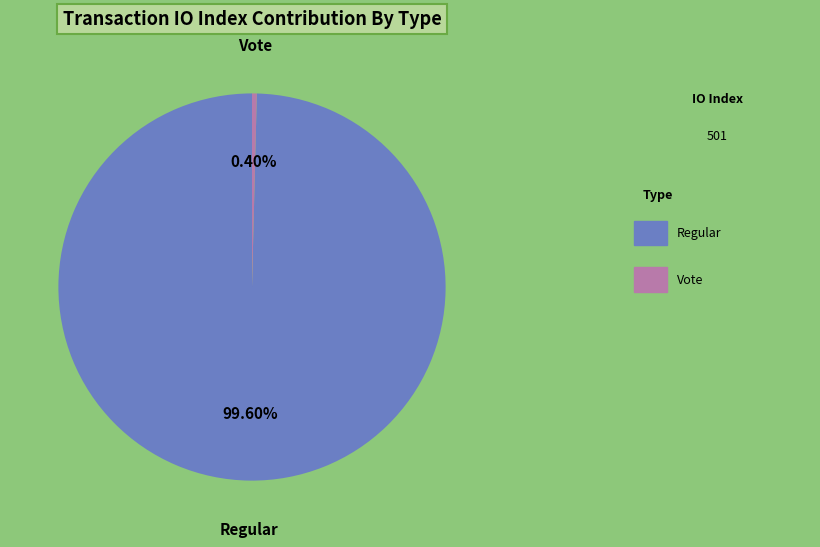

Is it true that Regular is 100% of the pie?

True